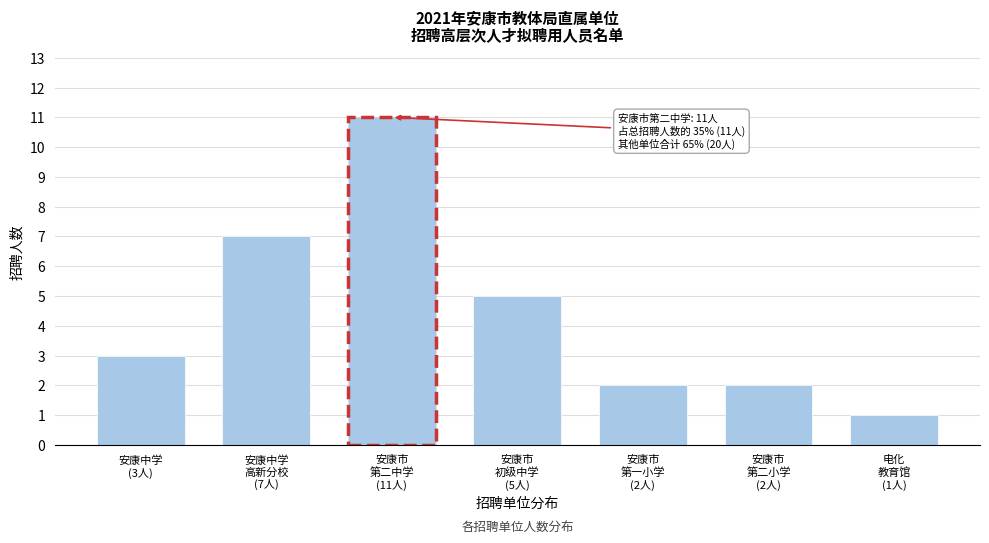

Reading left to right, transcribe all the data shown in this chart.

3	7	11	5	2	2	1